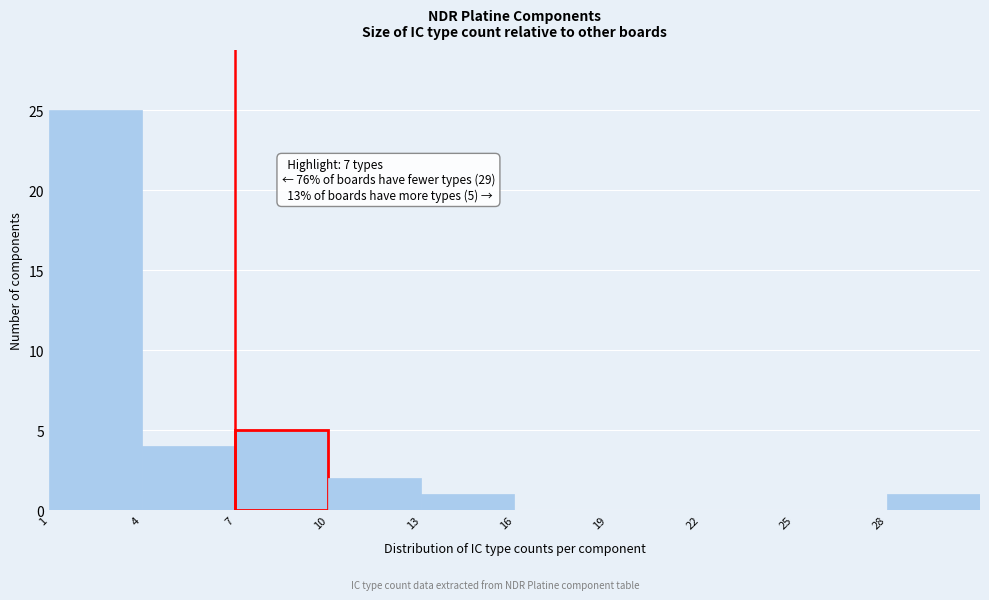

Which range on the x-axis has the tallest bar?

1 to 4